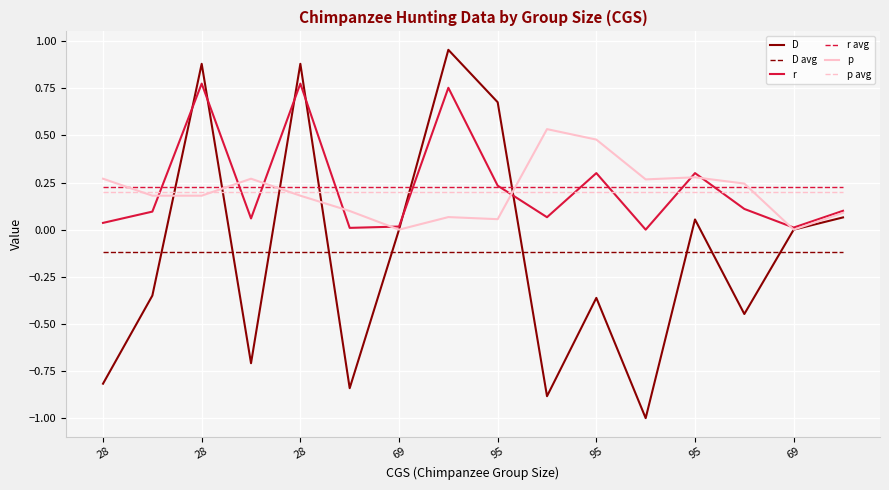

What is the label of the 14th point from the left?

69